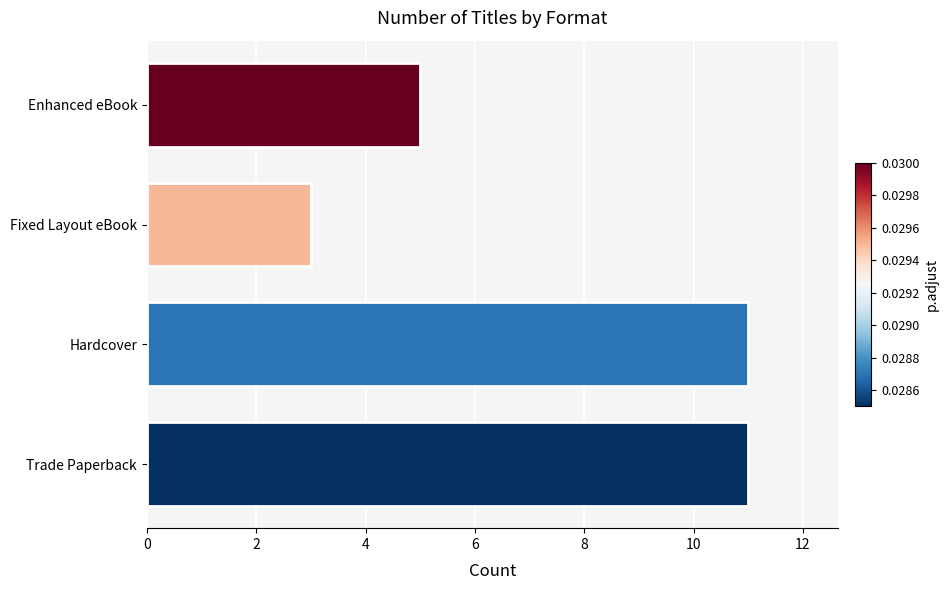

Reading bottom to top, list all the values displayed in this chart.

Trade Paperback=11	Hardcover=11	Fixed Layout eBook=3	Enhanced eBook=5